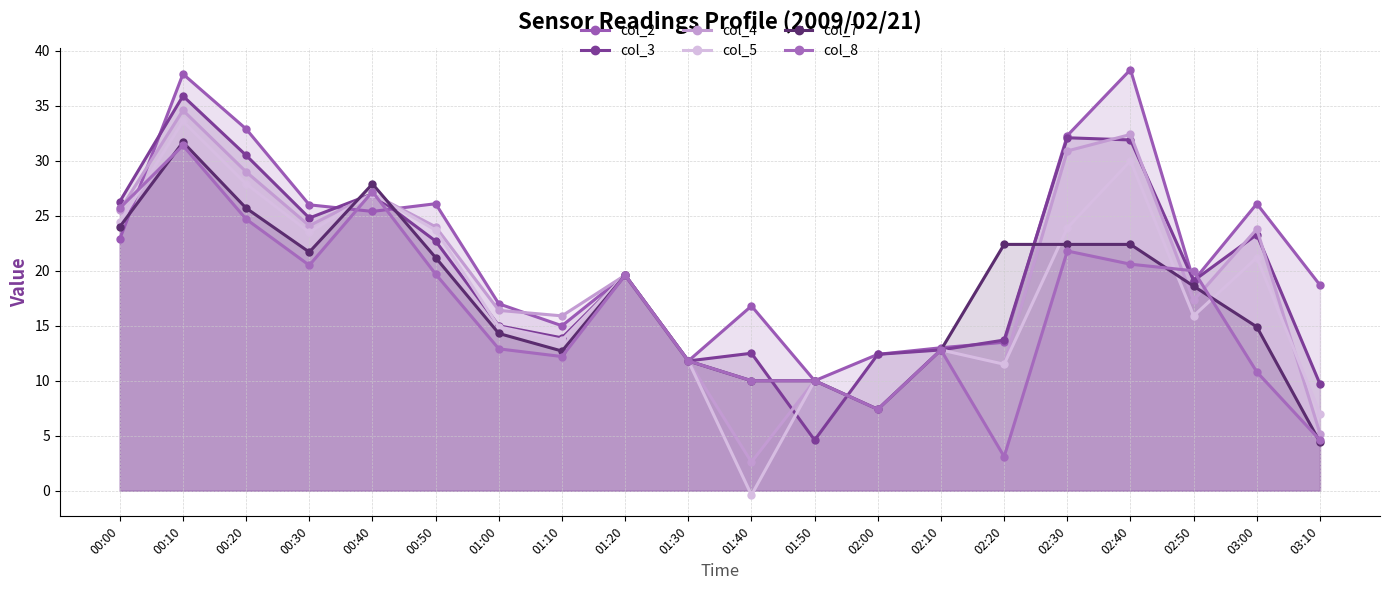

Where is the first local maximum for col_3?

00:10